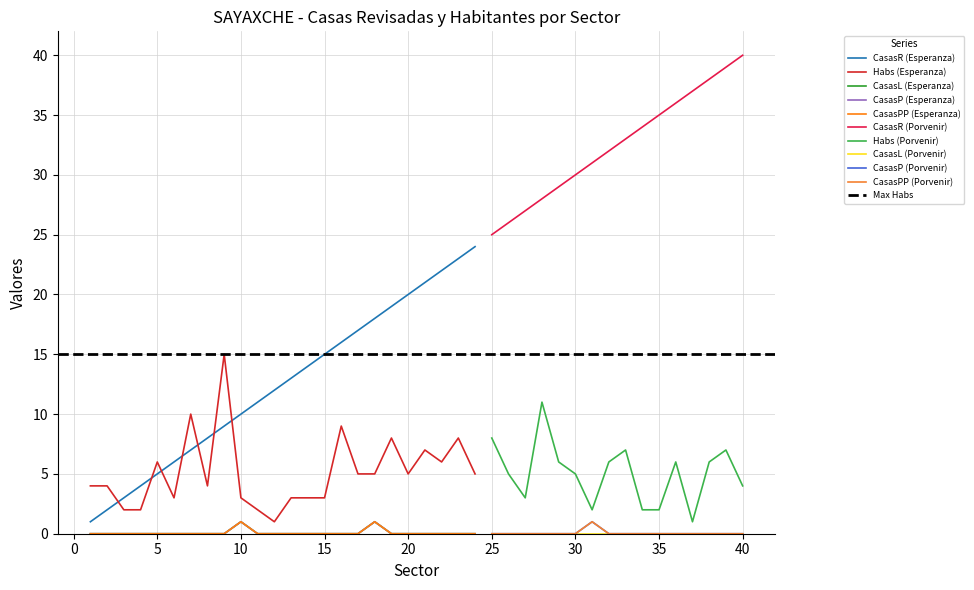

Where is the first local maximum for Sector 2?

15